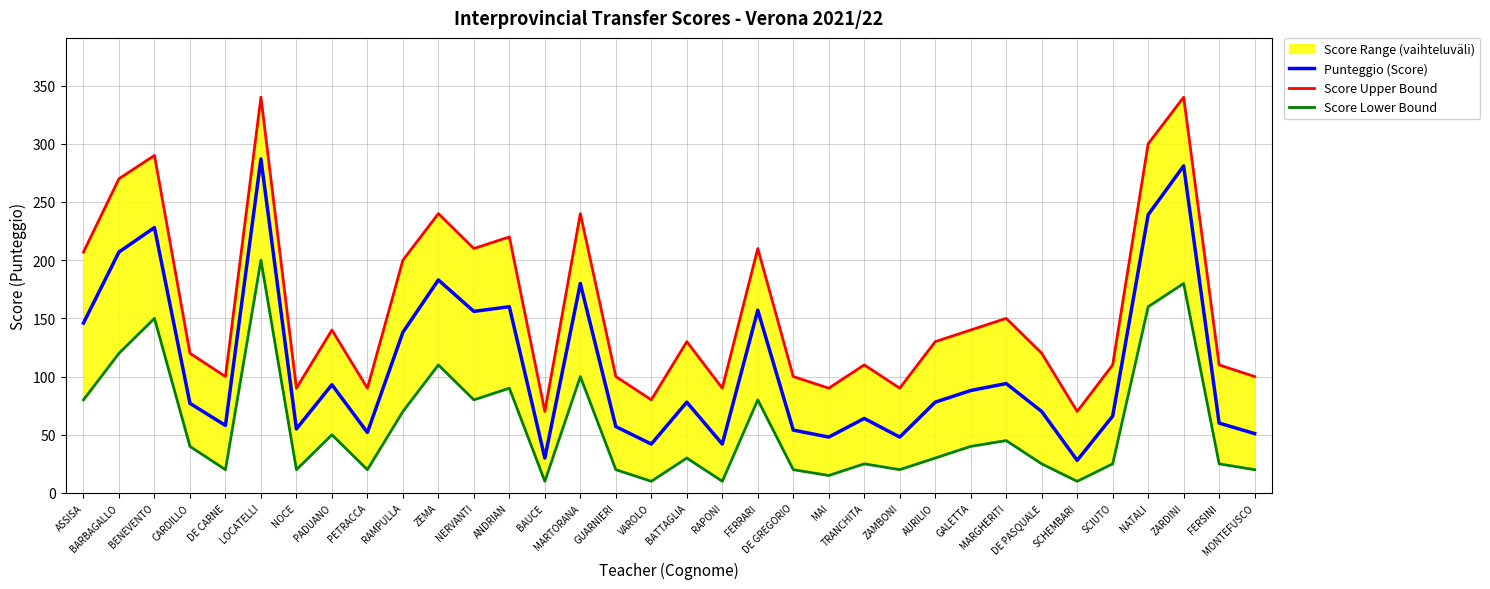

The value of Punteggio (Score) at ANDRIAN is 85. True or false?

False